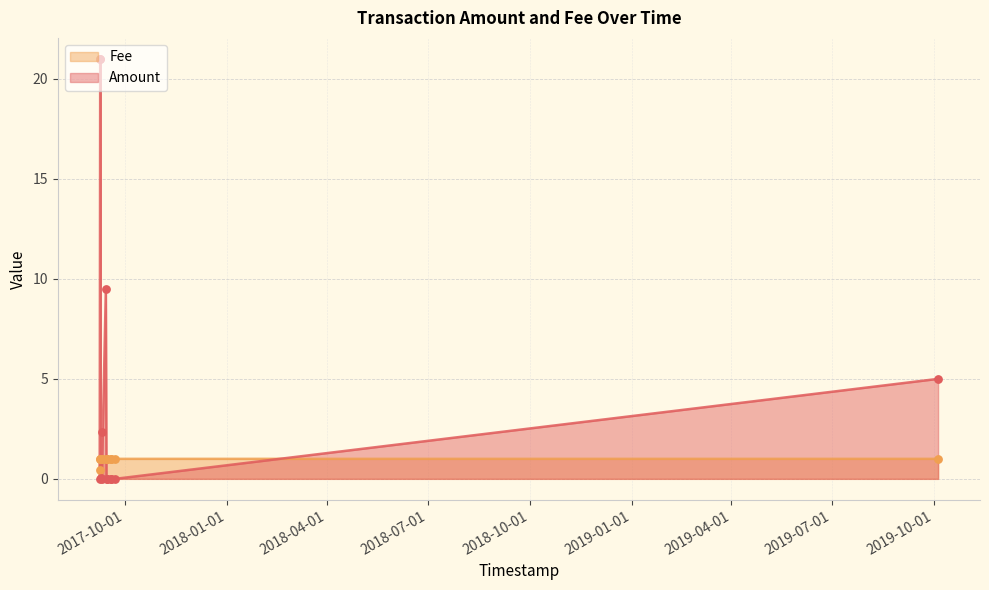

At how many categories does at least one series exceed 2?

5